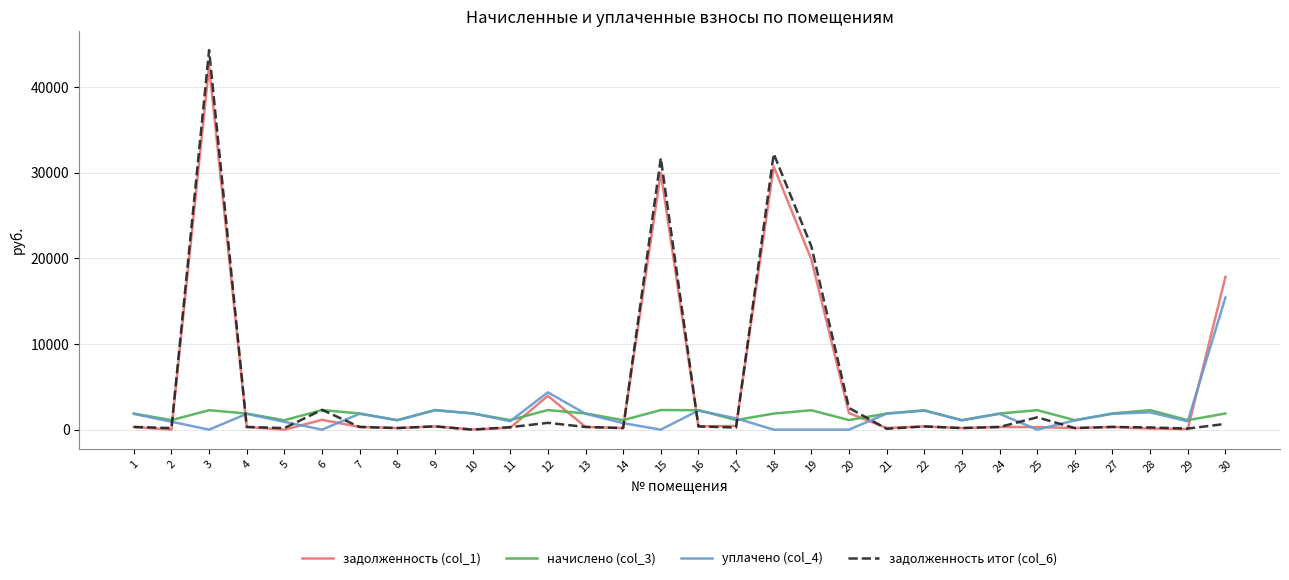

What is the total value across all series at 16?

5258.9